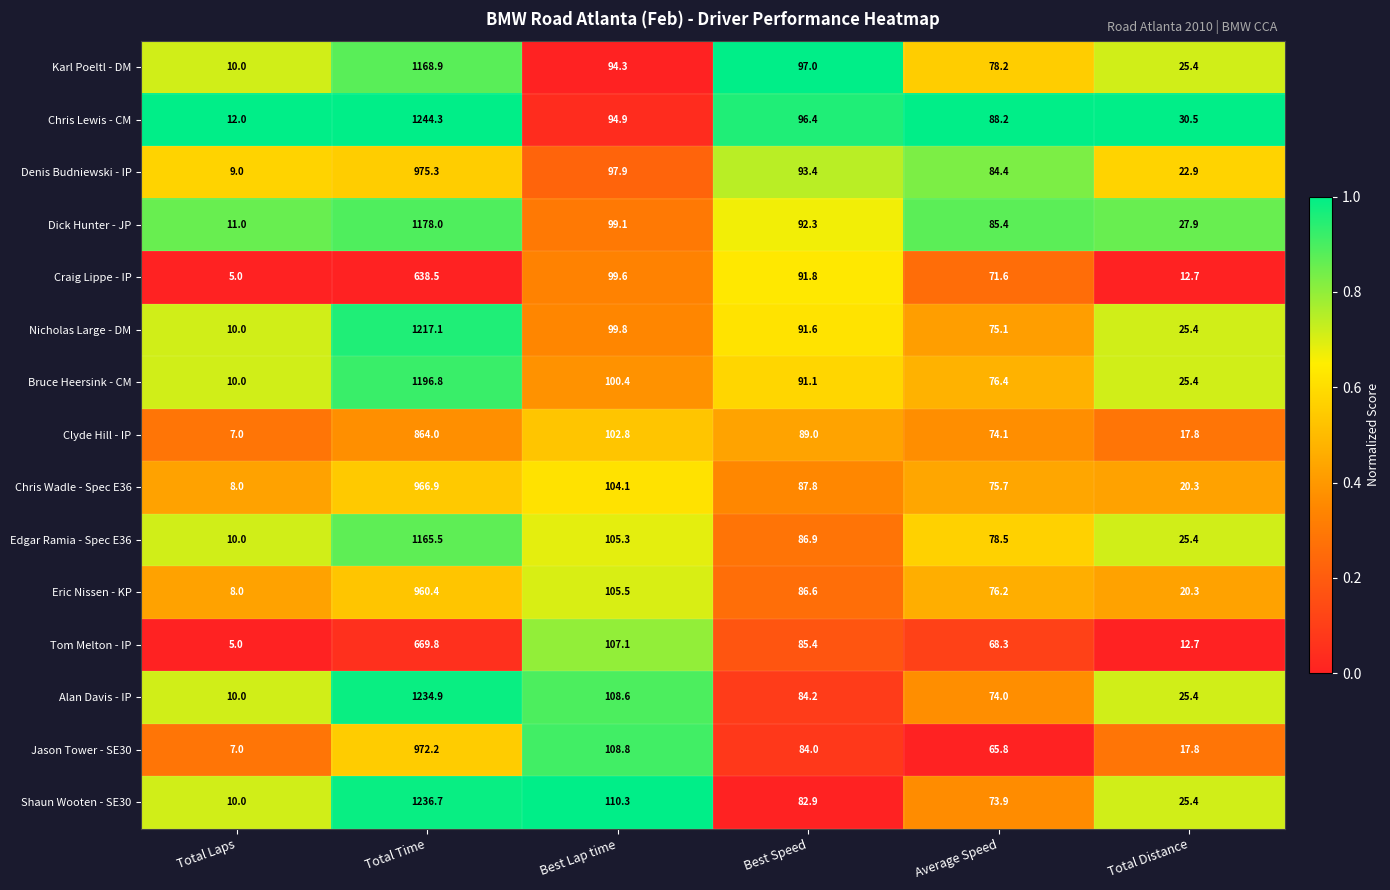

Read the Clyde Hill - IP value at Total Distance.

17.8